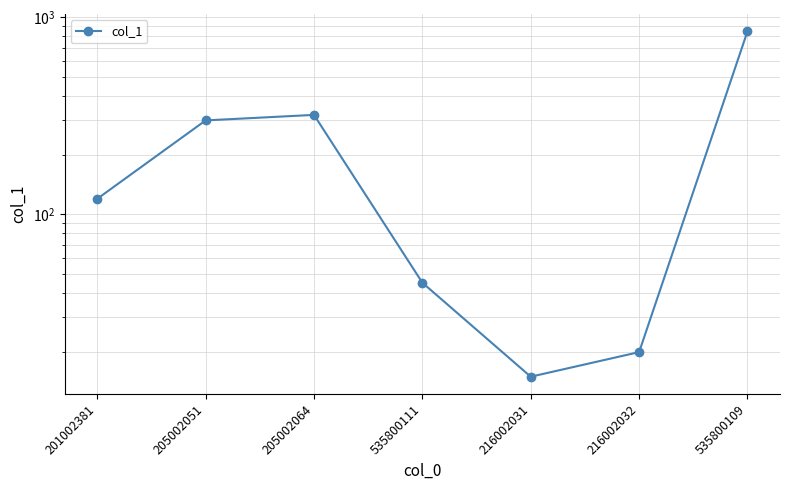

How many interior local peaks (higher than both neighbors) does the data have?

1